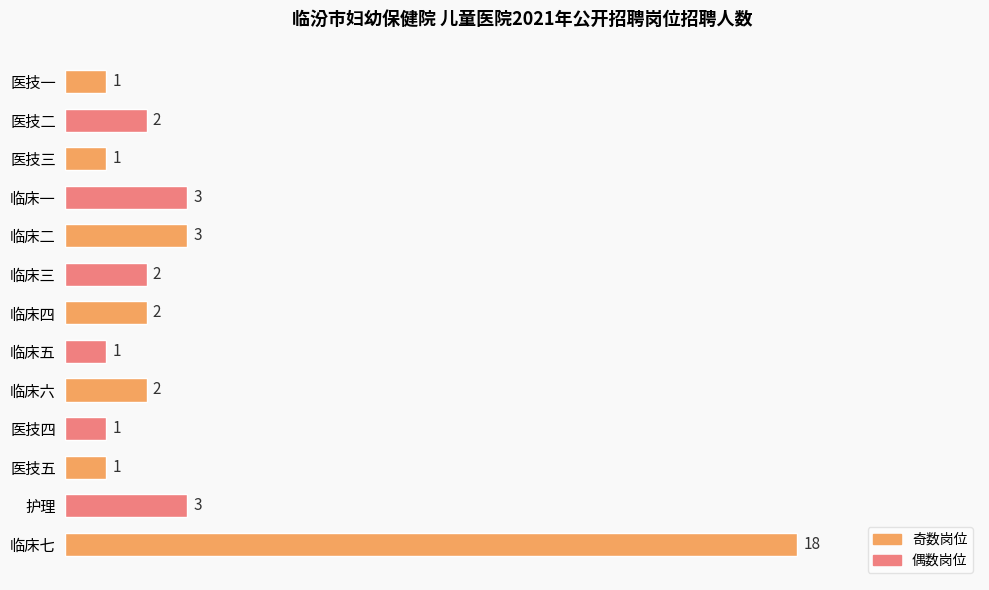

What is the average value?

3